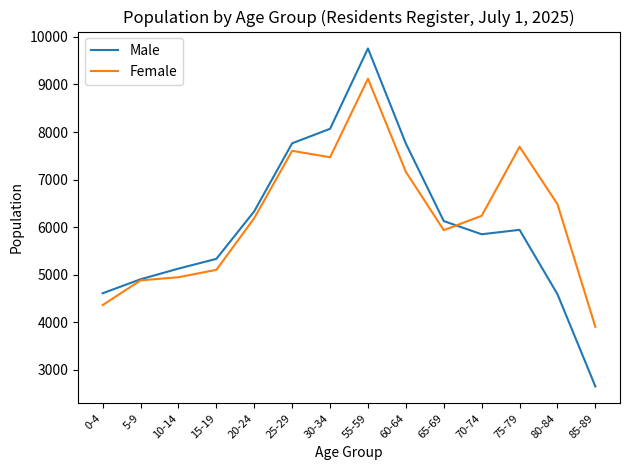

The Female series shows 3905 at 85-89. True or false?

True